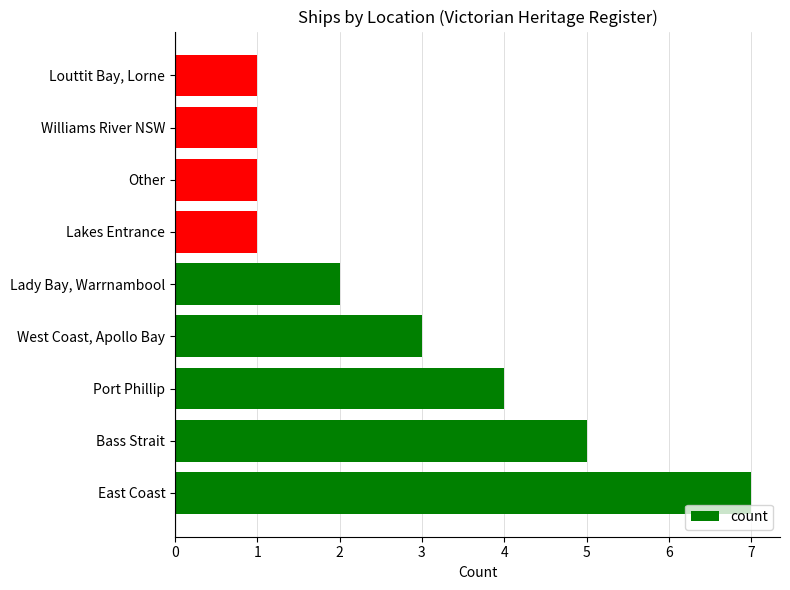

What is the difference between the maximum and minimum values?

6